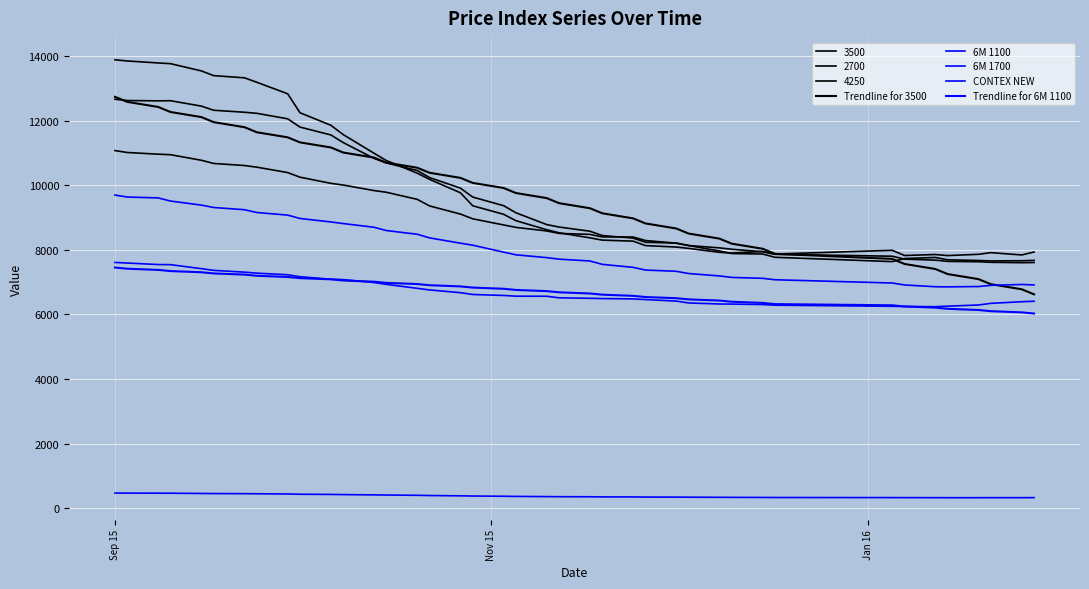

What is the minimum value shown in the chart?

333.0